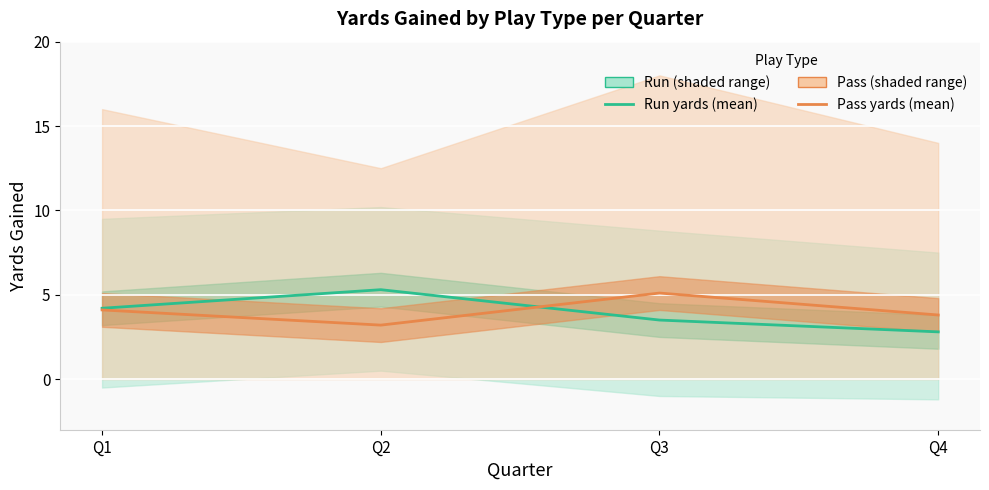

Which has a higher value, Q4 or Q1?

Q1